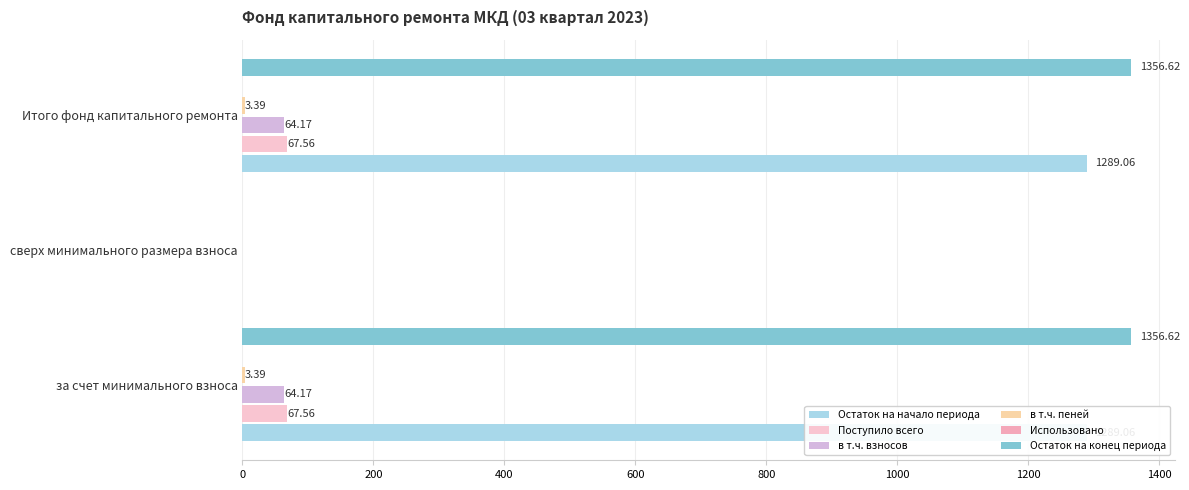

Is it true that в т.ч. пеней equals 0.0 at сверх минимального размера взноса?

True